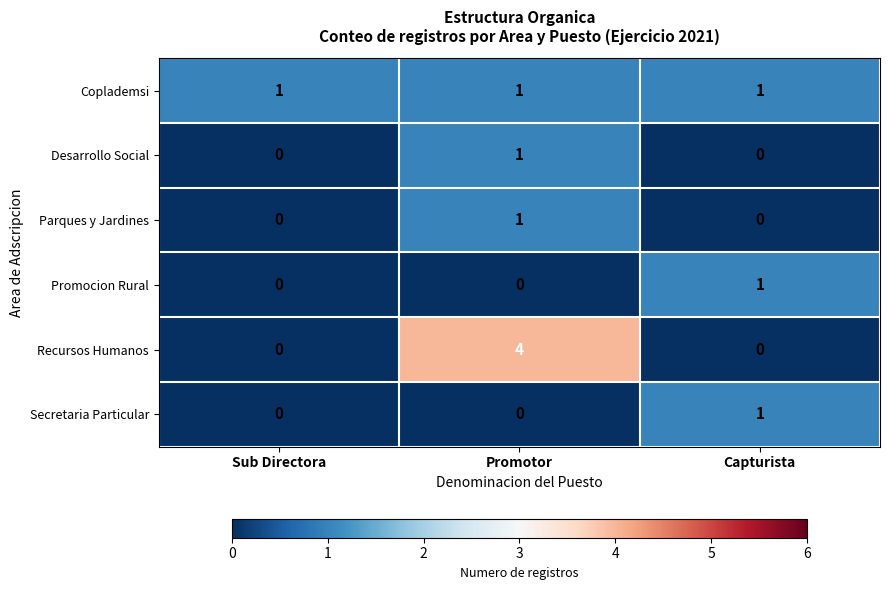

True or false: Desarrollo Social has a value of 0 at Capturista.

True